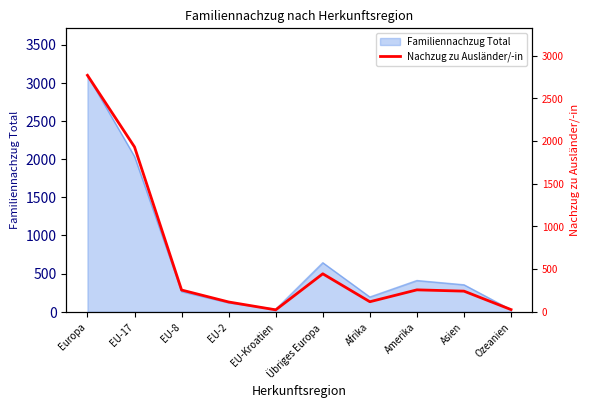

What is the label of the 8th point from the left?

Amerika